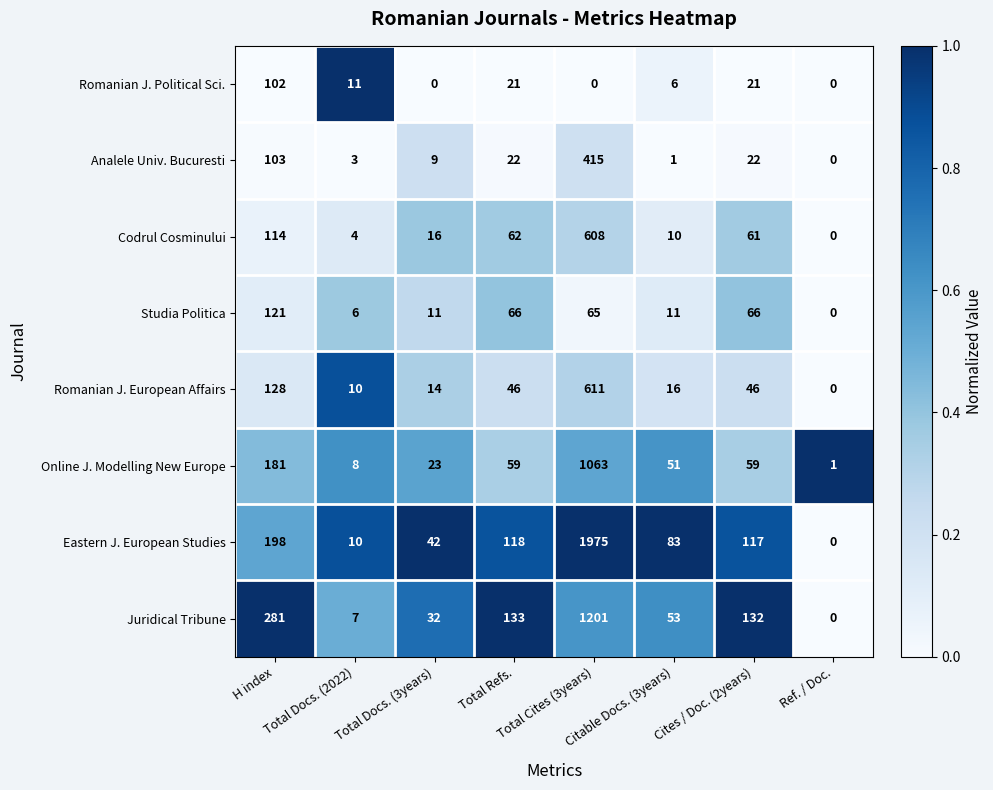

What is the maximum value for Romanian J. Political Sci.?

102